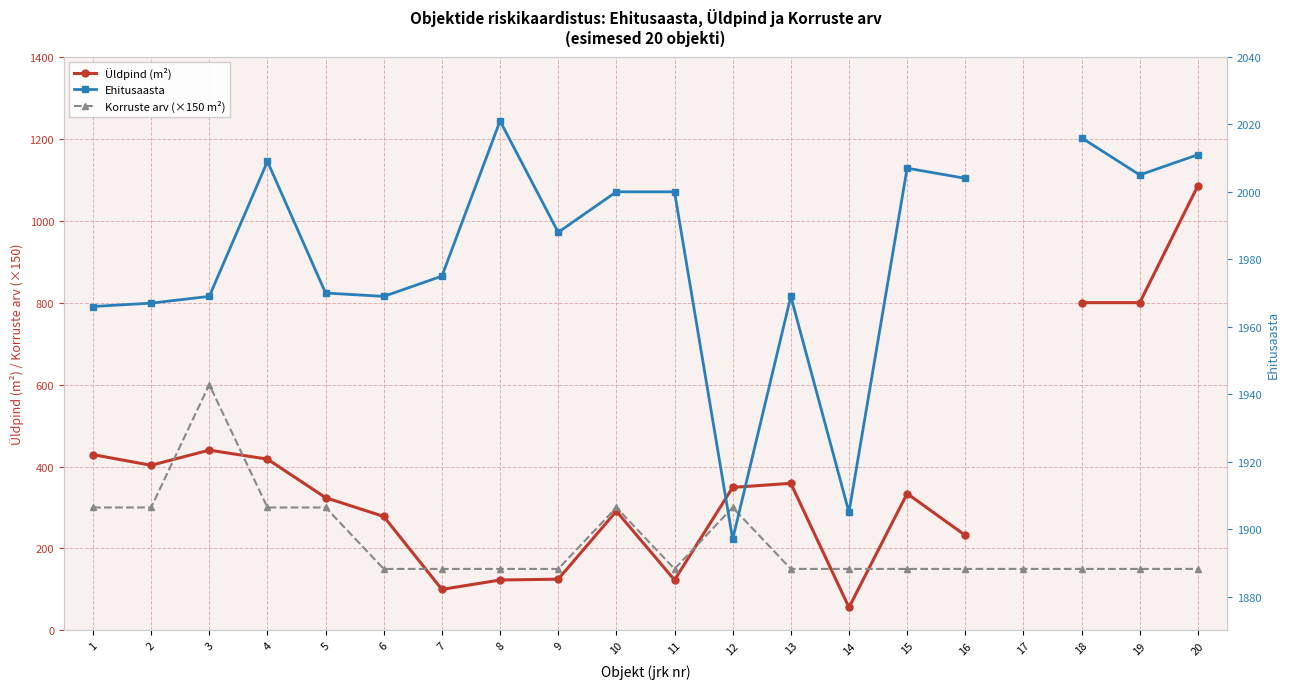

How many data points does each series have?

20